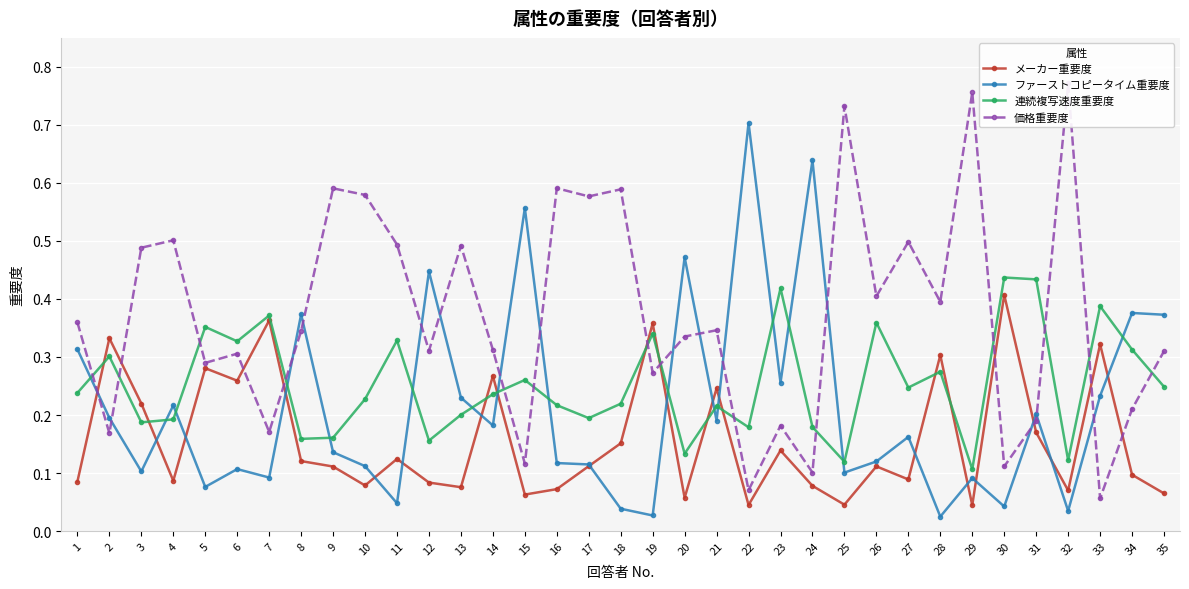

Count the メーカー重要度 values in the range 0 to 1.

35